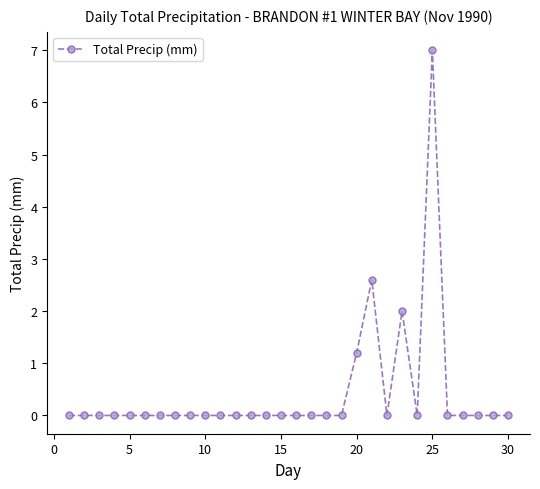

Count the number of categories in the chart.

30